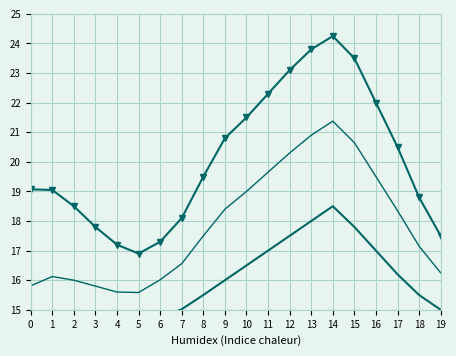

What is the difference between the maximum and minimum values in the P1/P2 mean series?

5.8